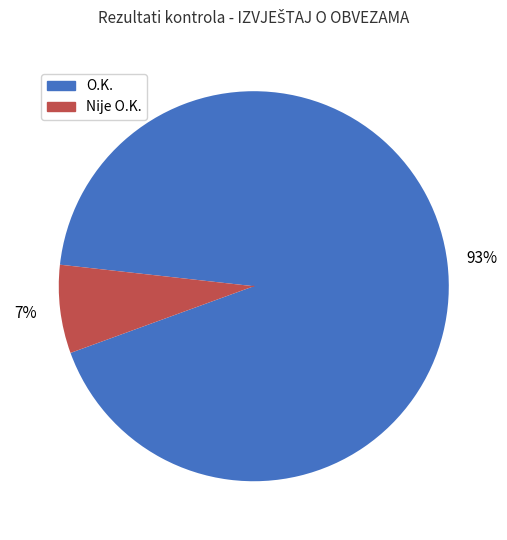

Which category has the smallest portion of the pie?

Nije O.K.